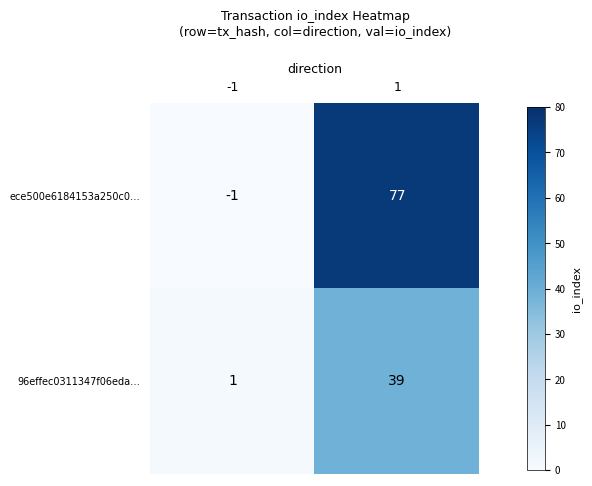

Reading left to right, list all the values displayed in this chart.

ece500e6184153a250c0…: -1	77
96effec0311347f06eda…: 1	39